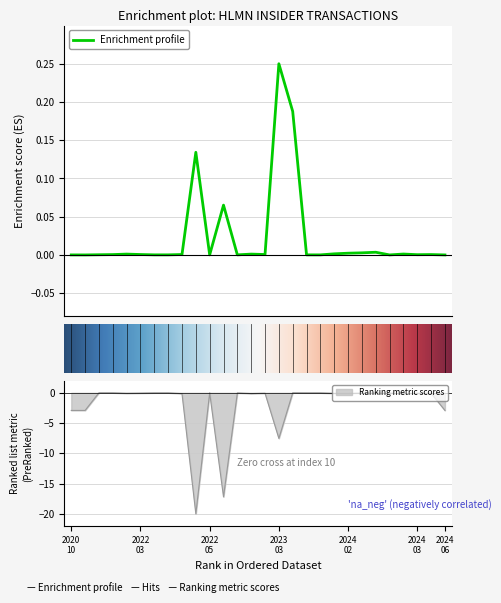

How many categories are shown in the chart?

28